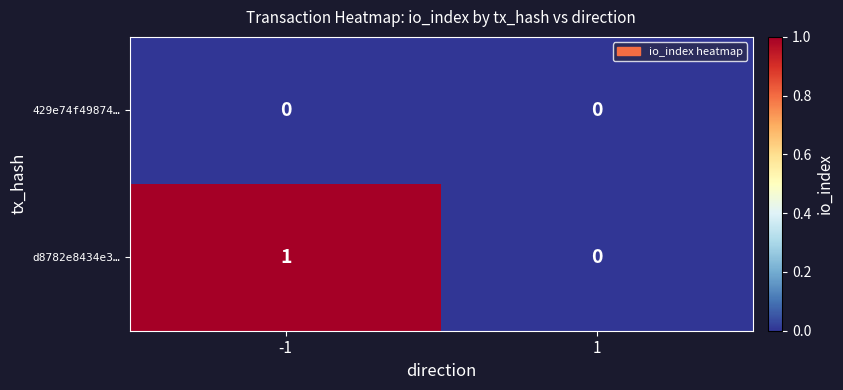

How many categories are shown in the chart?

2